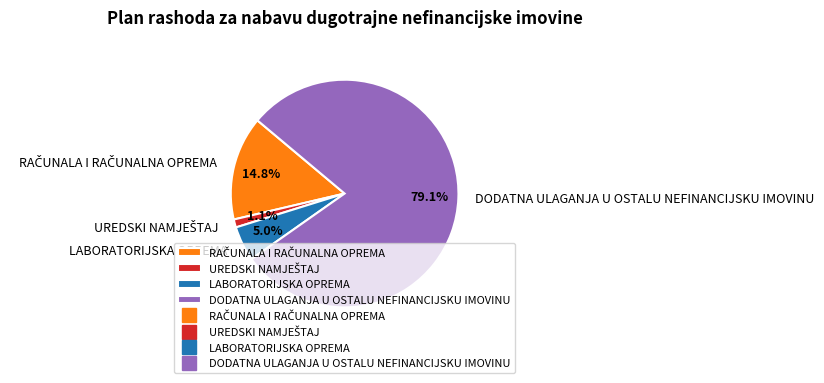

Which slice is the largest?

DODATNA ULAGANJA U OSTALU NEFINANCIJSKU IMOVINU